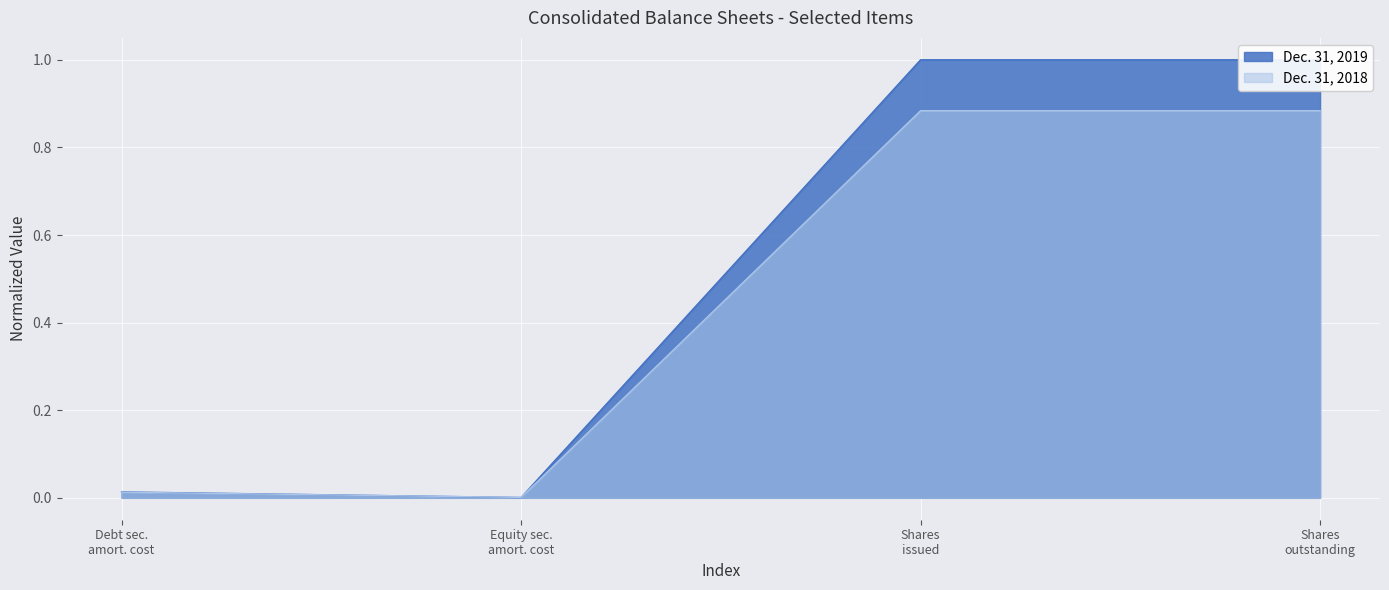

How many times do Dec. 31, 2018 and Dec. 31, 2019 cross each other?

2